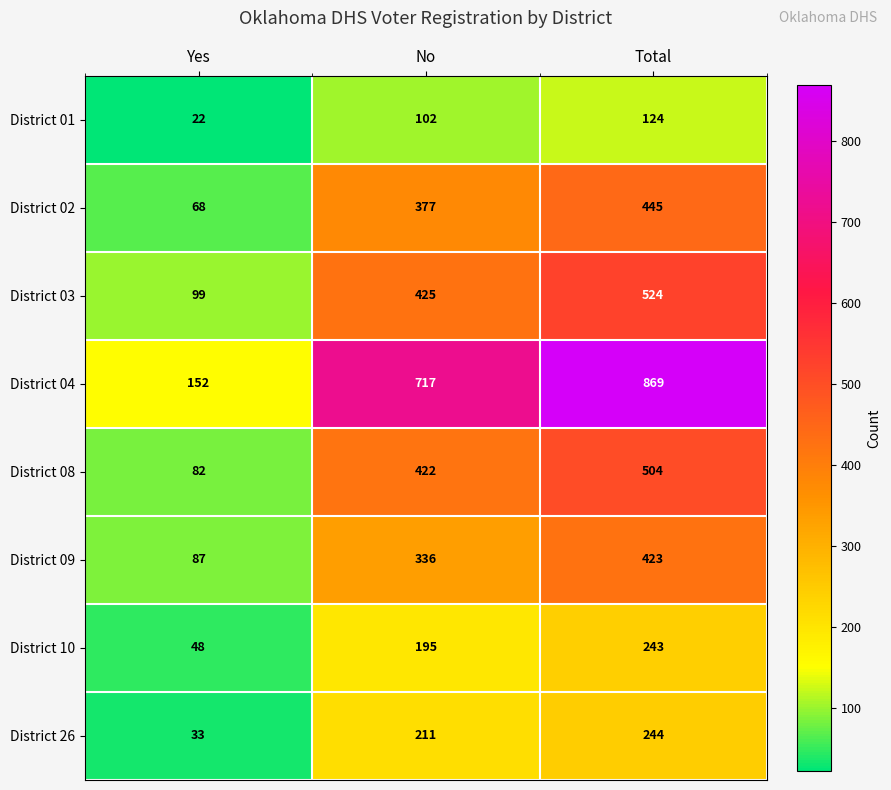

True or false: District 04 has a value of 152 at Yes.

True